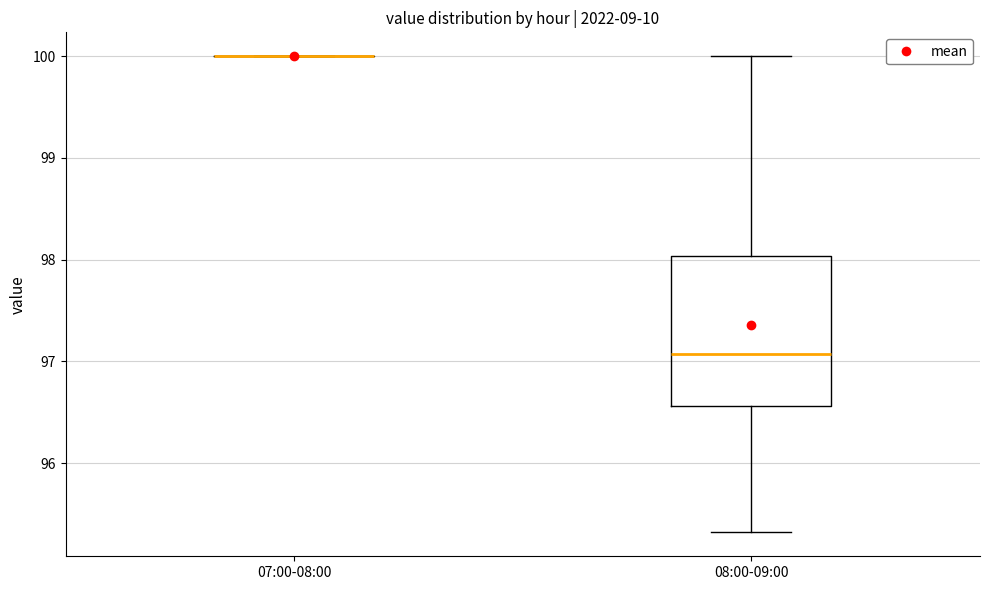

Reading left to right, transcribe this box plot: for each box, give where its median line is, the range the box spans, and where its two whiskers end, as read against the y-axis. The values are not printed on the chart, so give them approximately, as read against the axis.

07:00-08:00: box collapsed to a line at 100.0, whiskers 100.0 to 100.0
08:00-09:00: median 97.1, box 96.6 to 98.0, whiskers 95.3 to 100.0